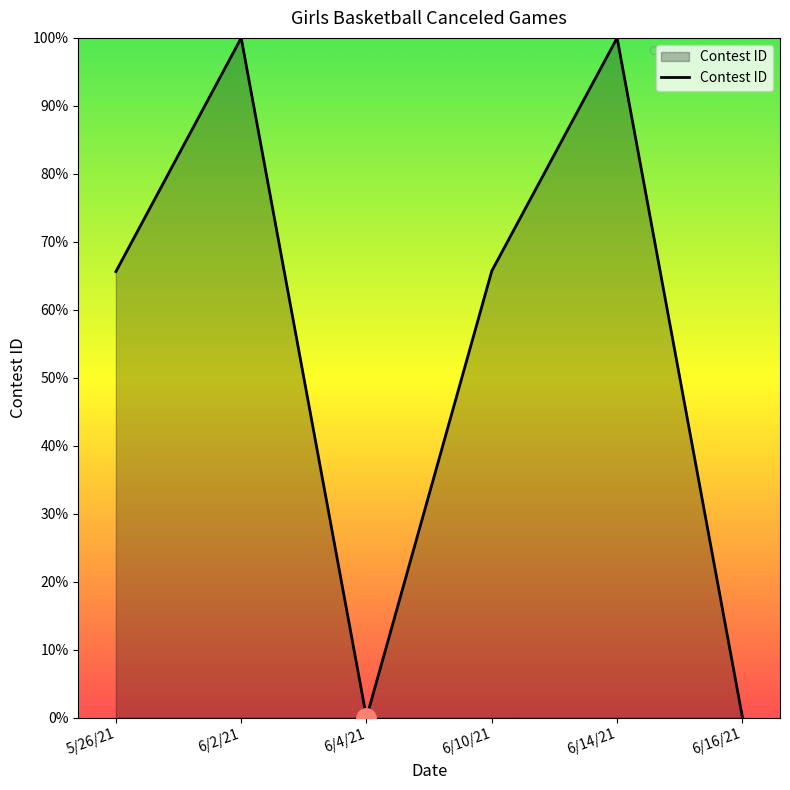

What is the maximum value shown in the chart?

100.0